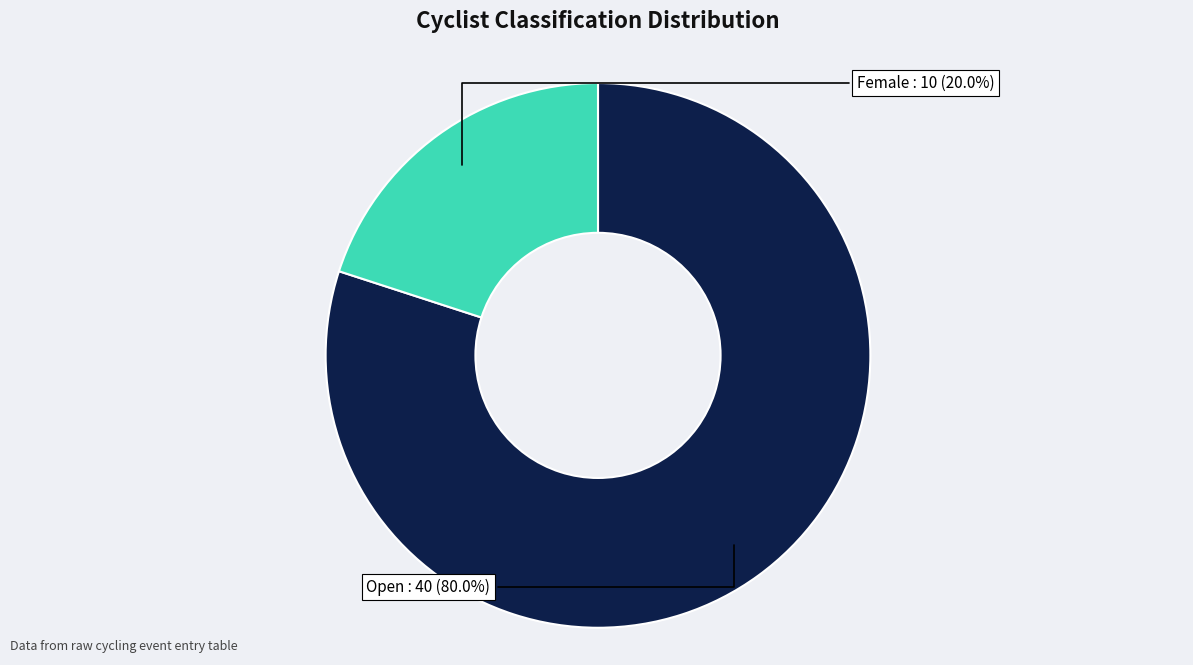

Which has a higher value, Open or Female?

Open